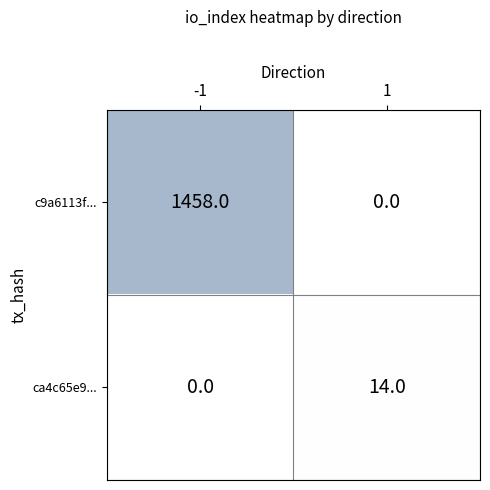

True or false: c9a6113f... has a value of 591 at 1.

False